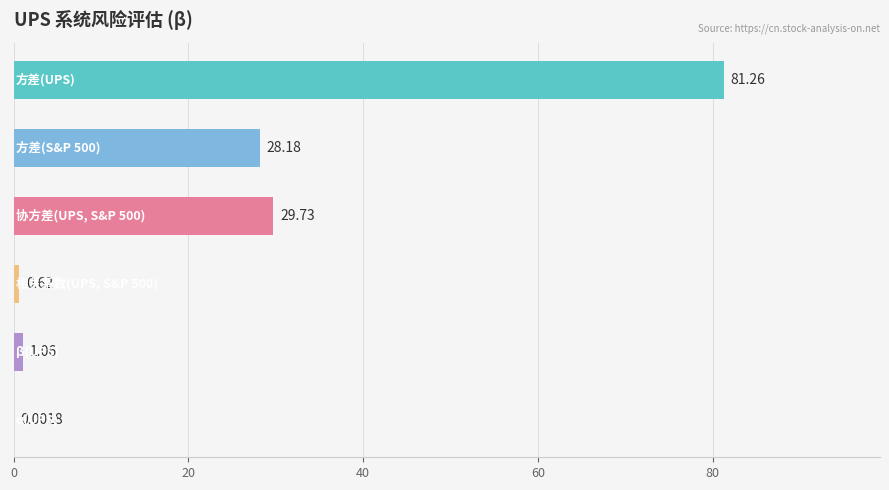

Are the bars horizontal?

Yes